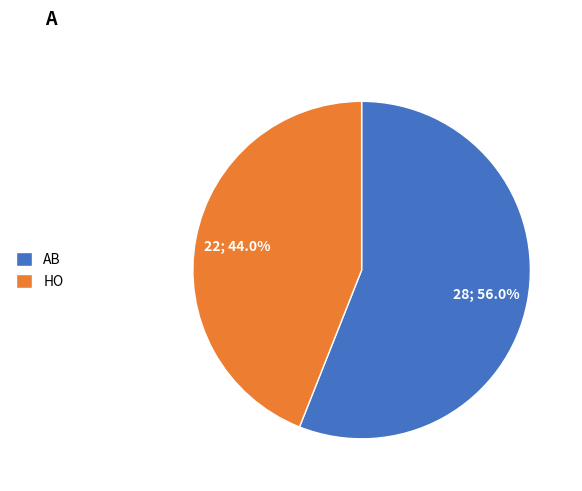

Between HO and AB, which is larger?

AB